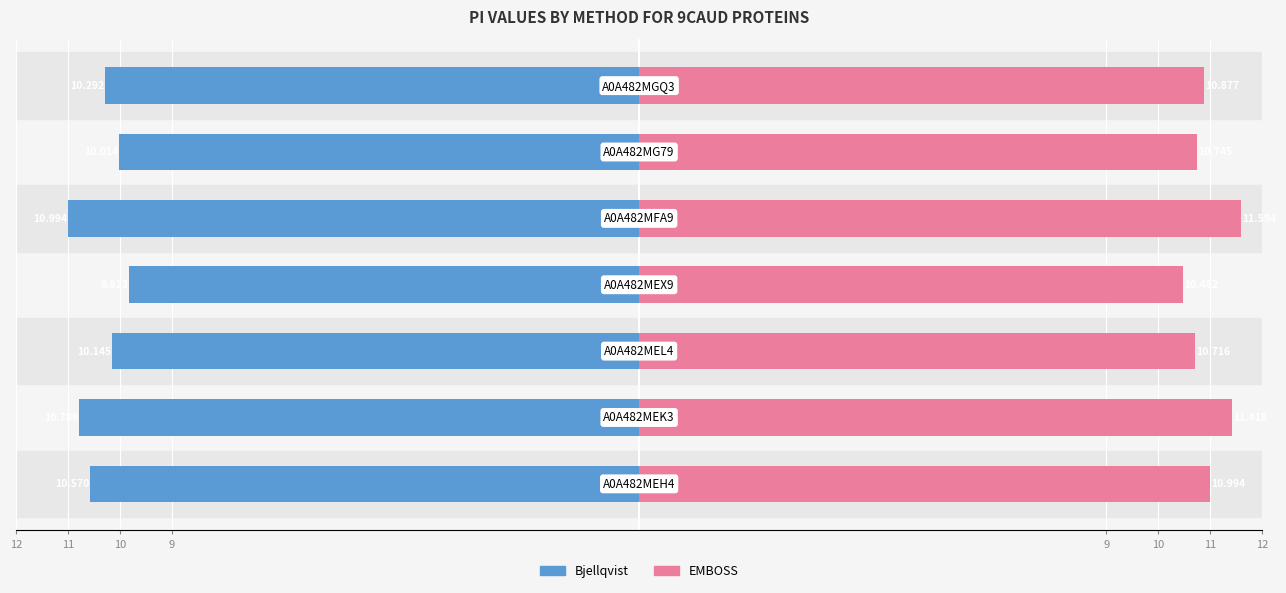

Between 9 and 10, which series saw the biggest shift?

EMBOSS